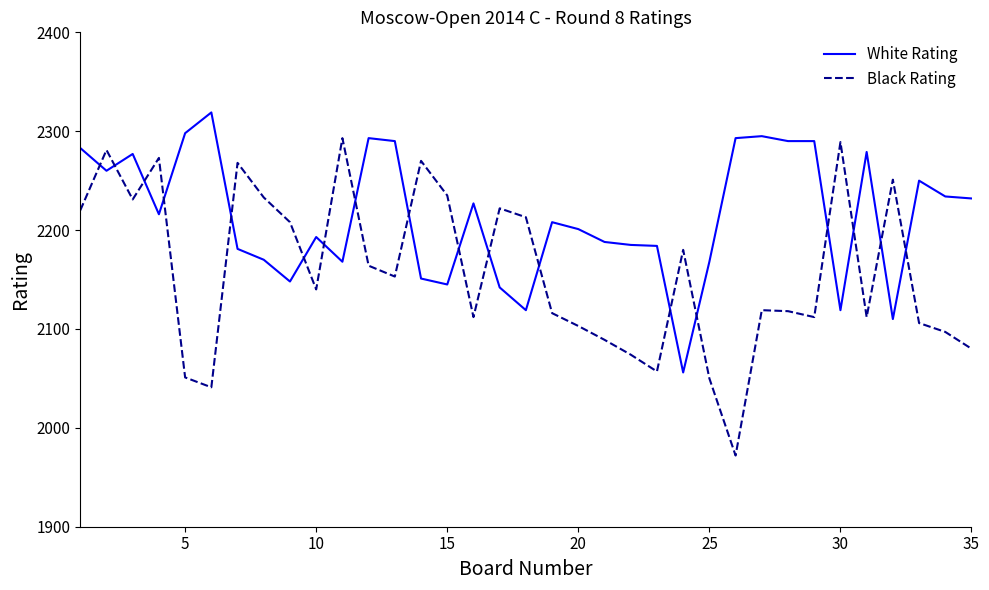

After their last crossing, which series has the higher values: Black Rating or White Rating?

White Rating